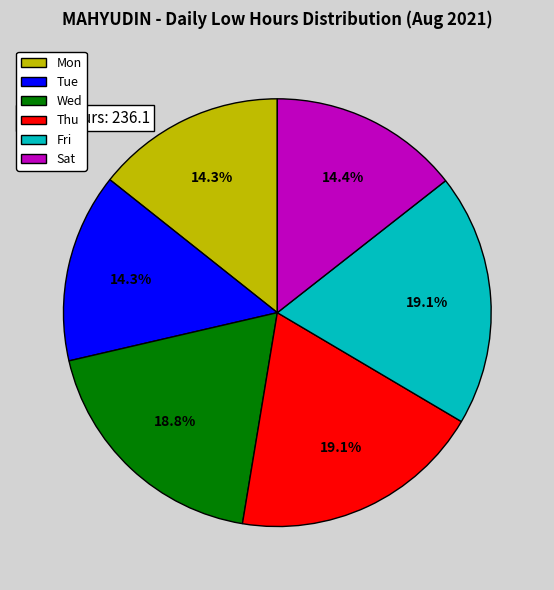

Do Sat and Thu together represent more than half of the pie?

No